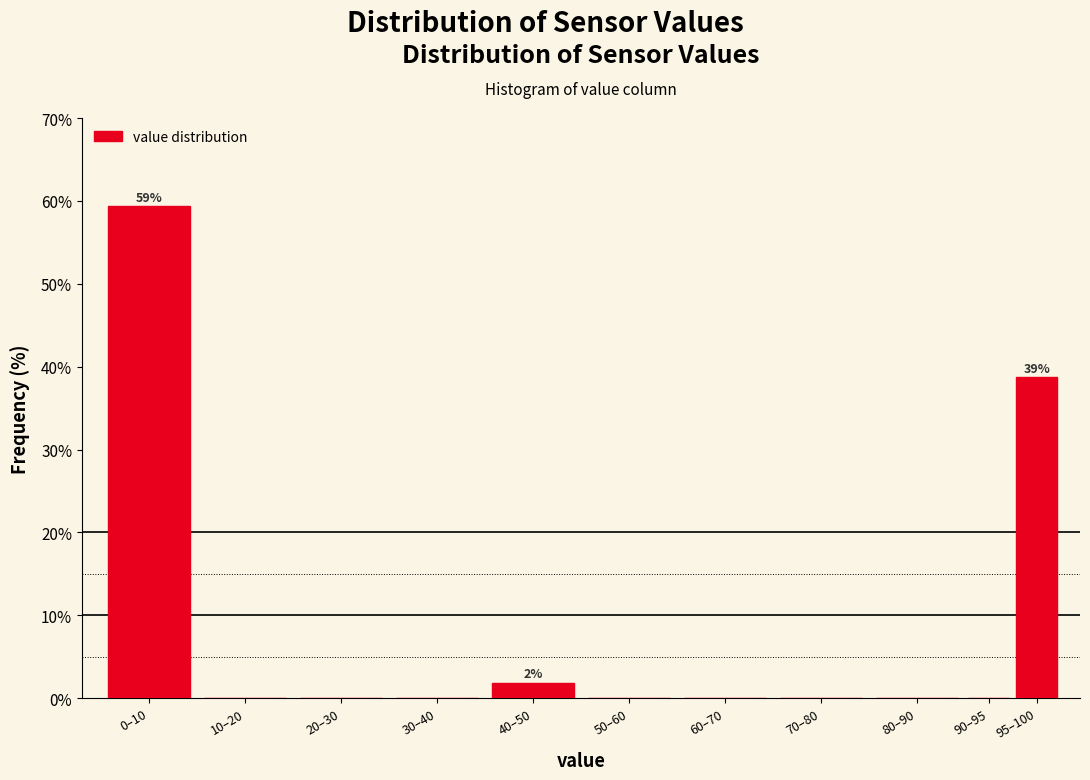

Reading left to right, what are all the values shown in this chart?

0–10=59.4	10–20=0.0	20–30=0.0	30–40=0.0	40–50=1.9	50–60=0.0	60–70=0.0	70–80=0.0	80–90=0.0	90–95=0.0	95–100=38.8